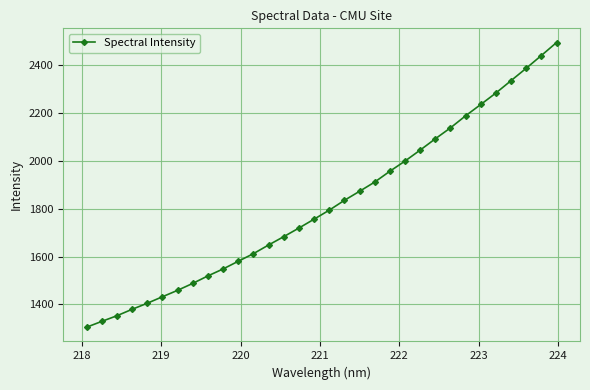

What is the greatest value displayed?

2495.5